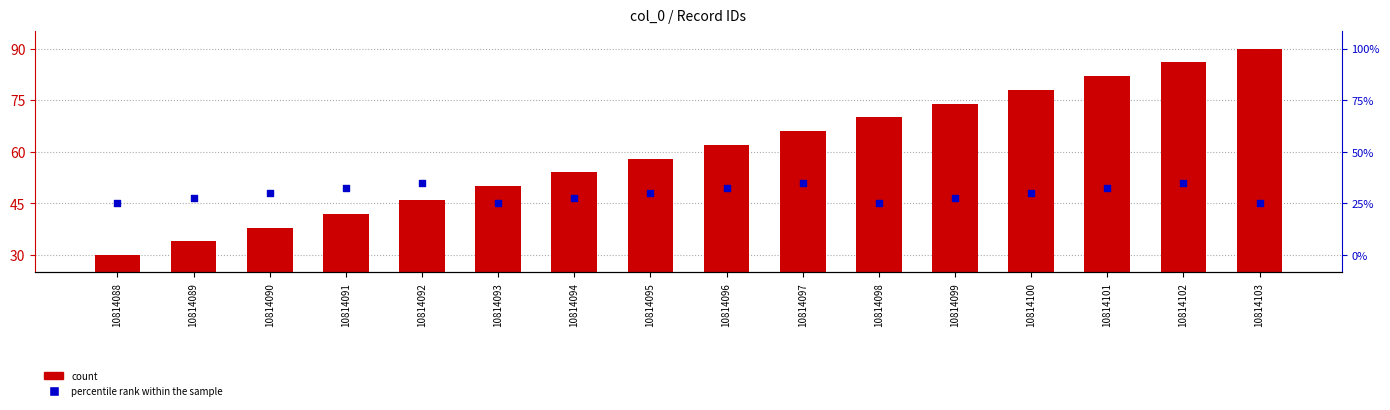

Which series has the largest total across all categories?

count